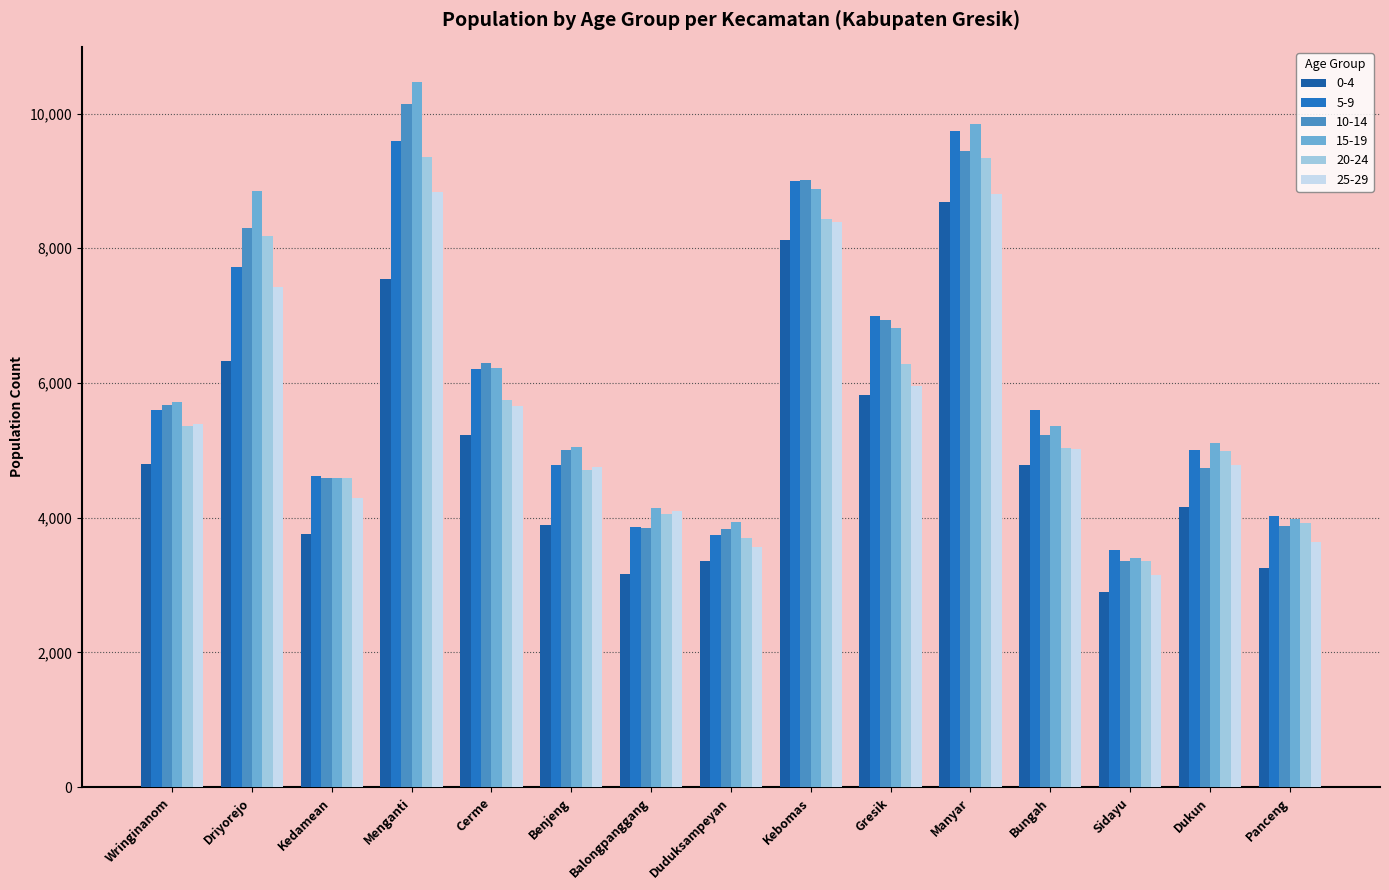

What position from the right is Kedamean?

13